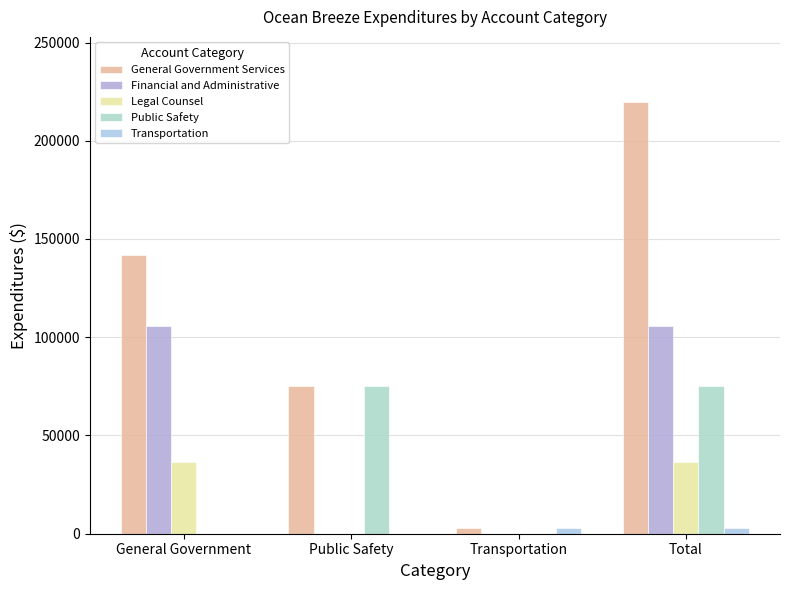

The Public Safety series shows 75018 at Public Safety. True or false?

True